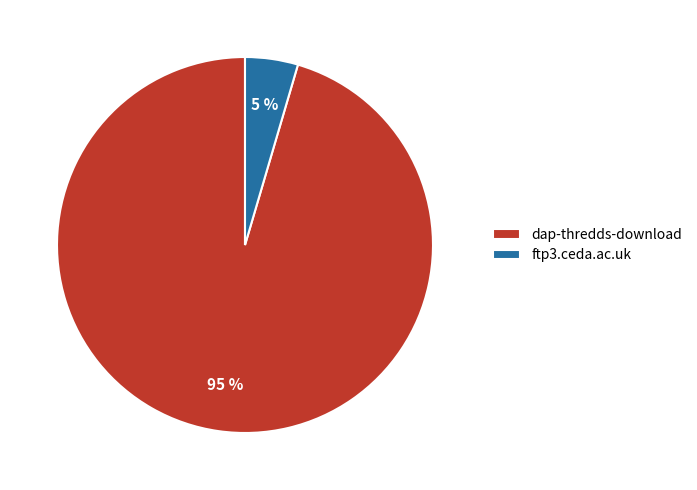

Is there any slice that represents more than half of the pie?

Yes